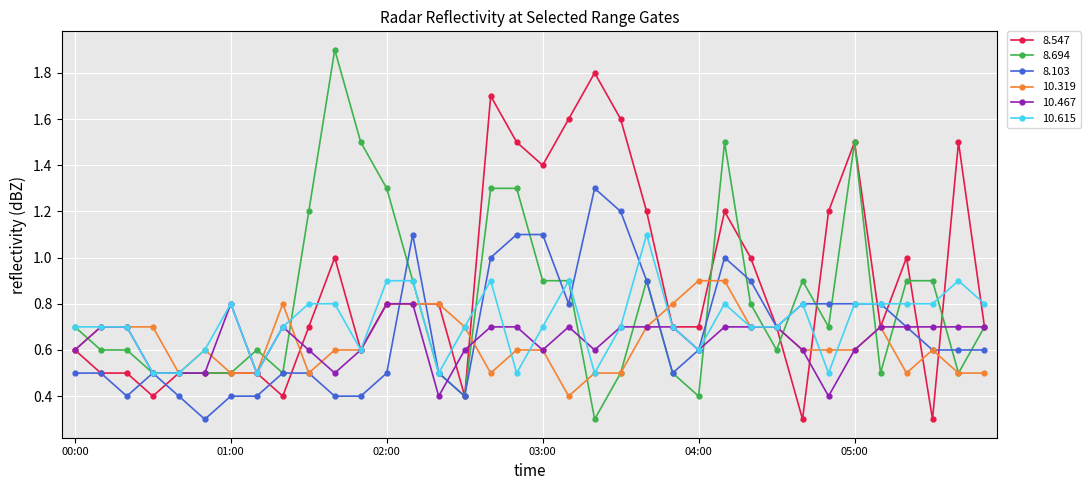

Which series has the largest total across all categories?

8.547